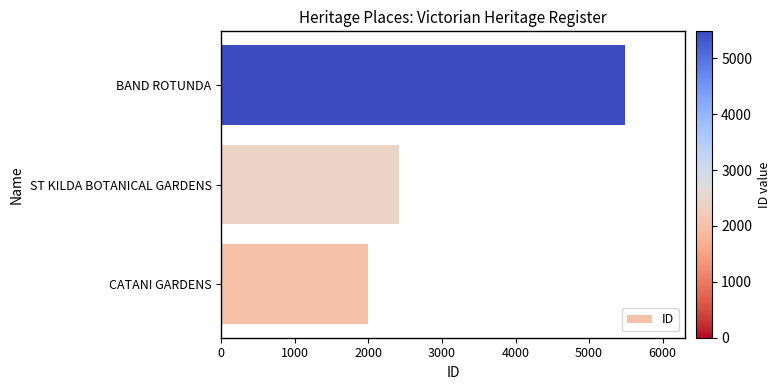

Reading bottom to top, list all the values displayed in this chart.

CATANI GARDENS=1997	ST KILDA BOTANICAL GARDENS=2410	BAND ROTUNDA=5482